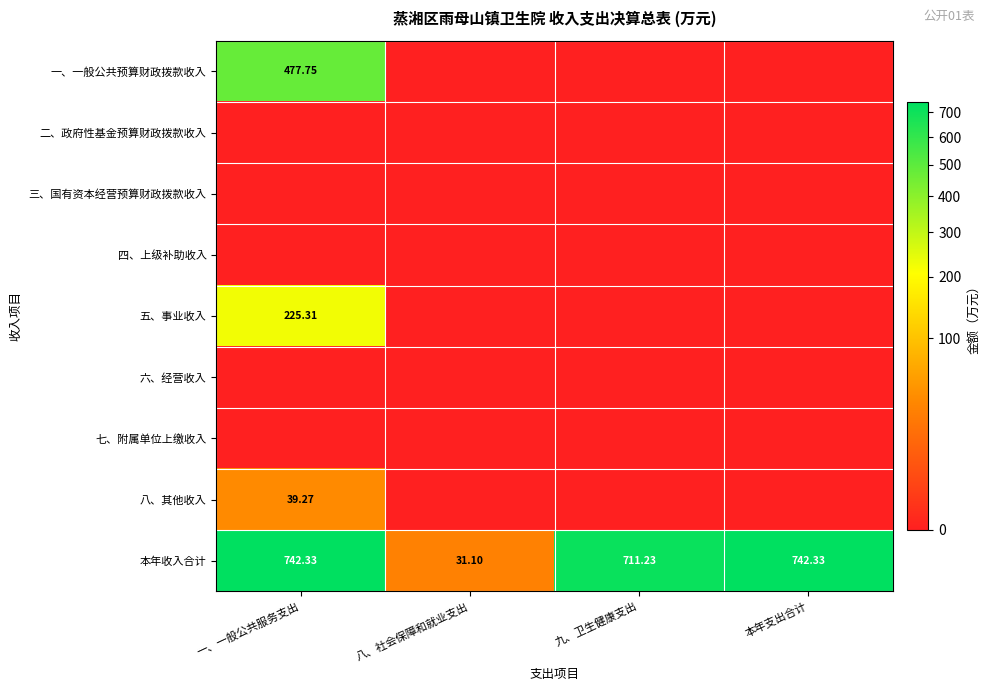

Where is 本年收入合计 nearest to the value 386?

九、卫生健康支出